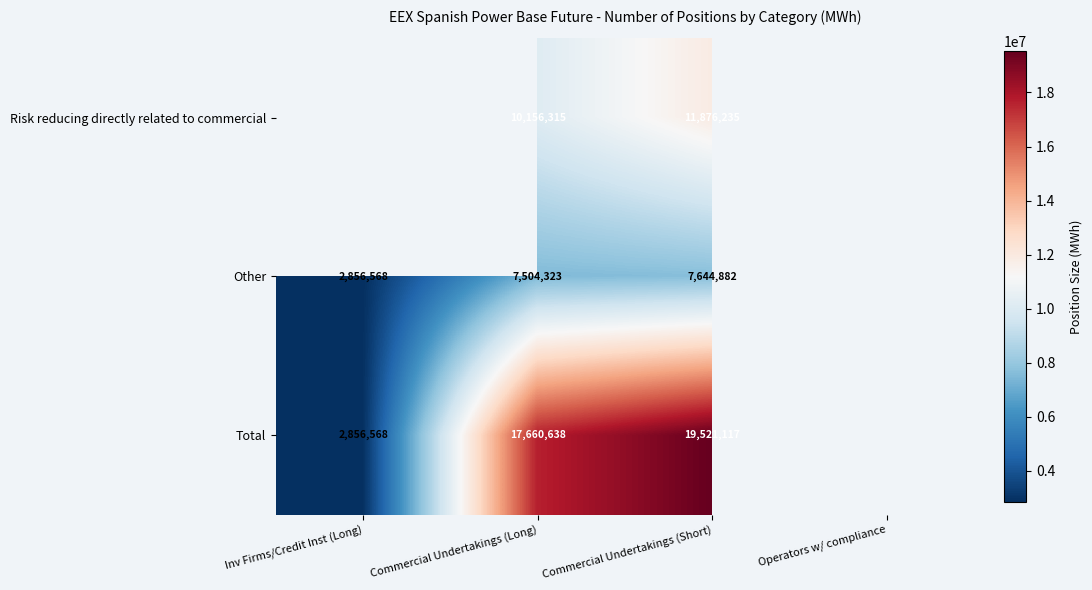

Rank the series at Commercial Undertakings (Short) from highest to lowest value.

Total, Risk reducing directly related to commercial, Other